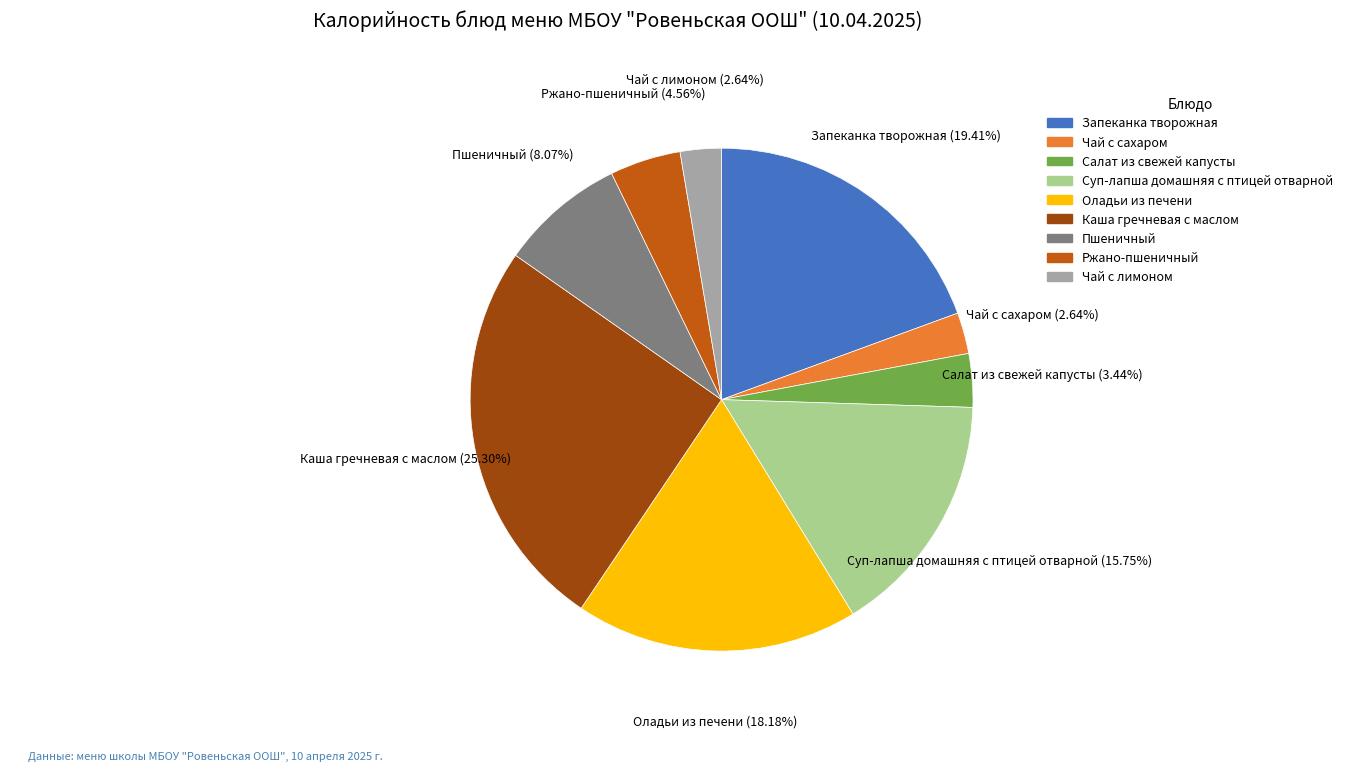

To the nearest percent, what is the combined percentage of Запеканка творожная and Ржано-пшеничный?

24%